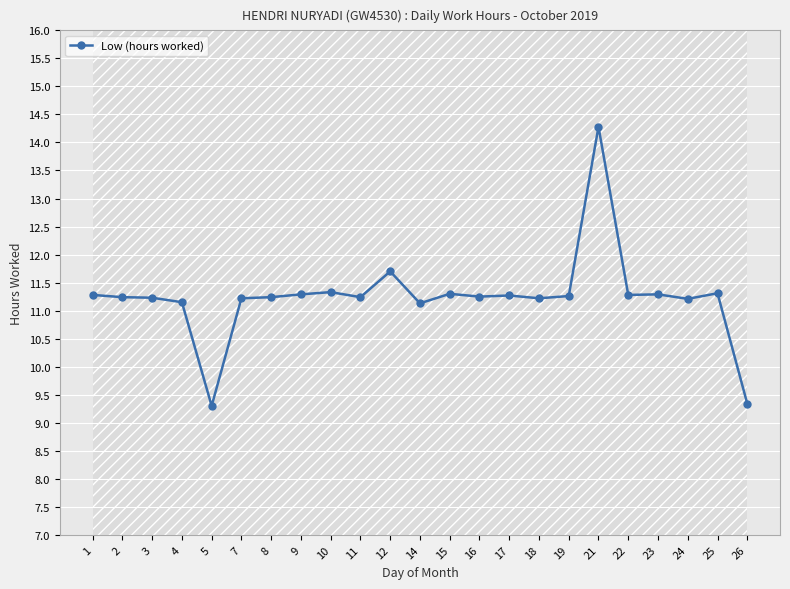

What is the value of the 11th point from the left?

11.7